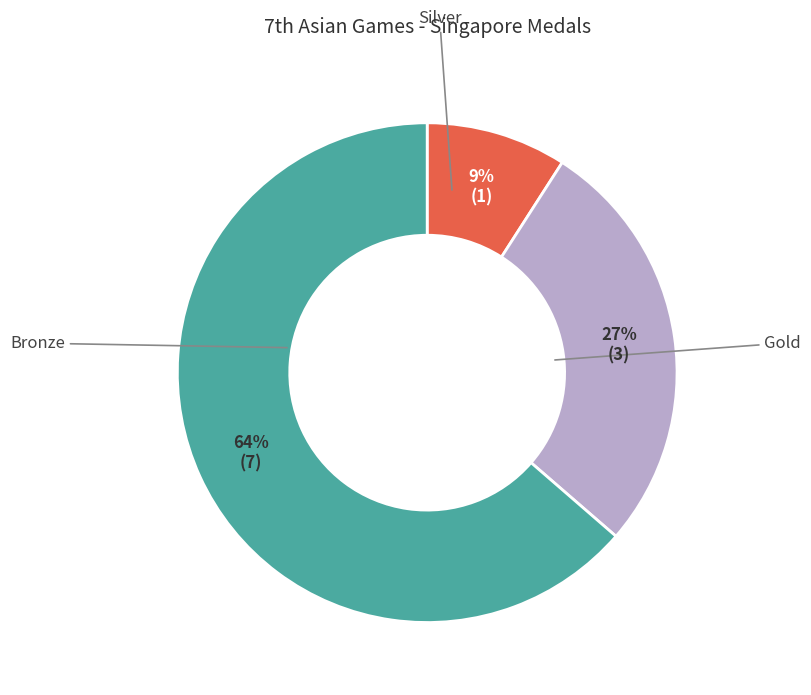

Does any single category account for the majority?

Yes